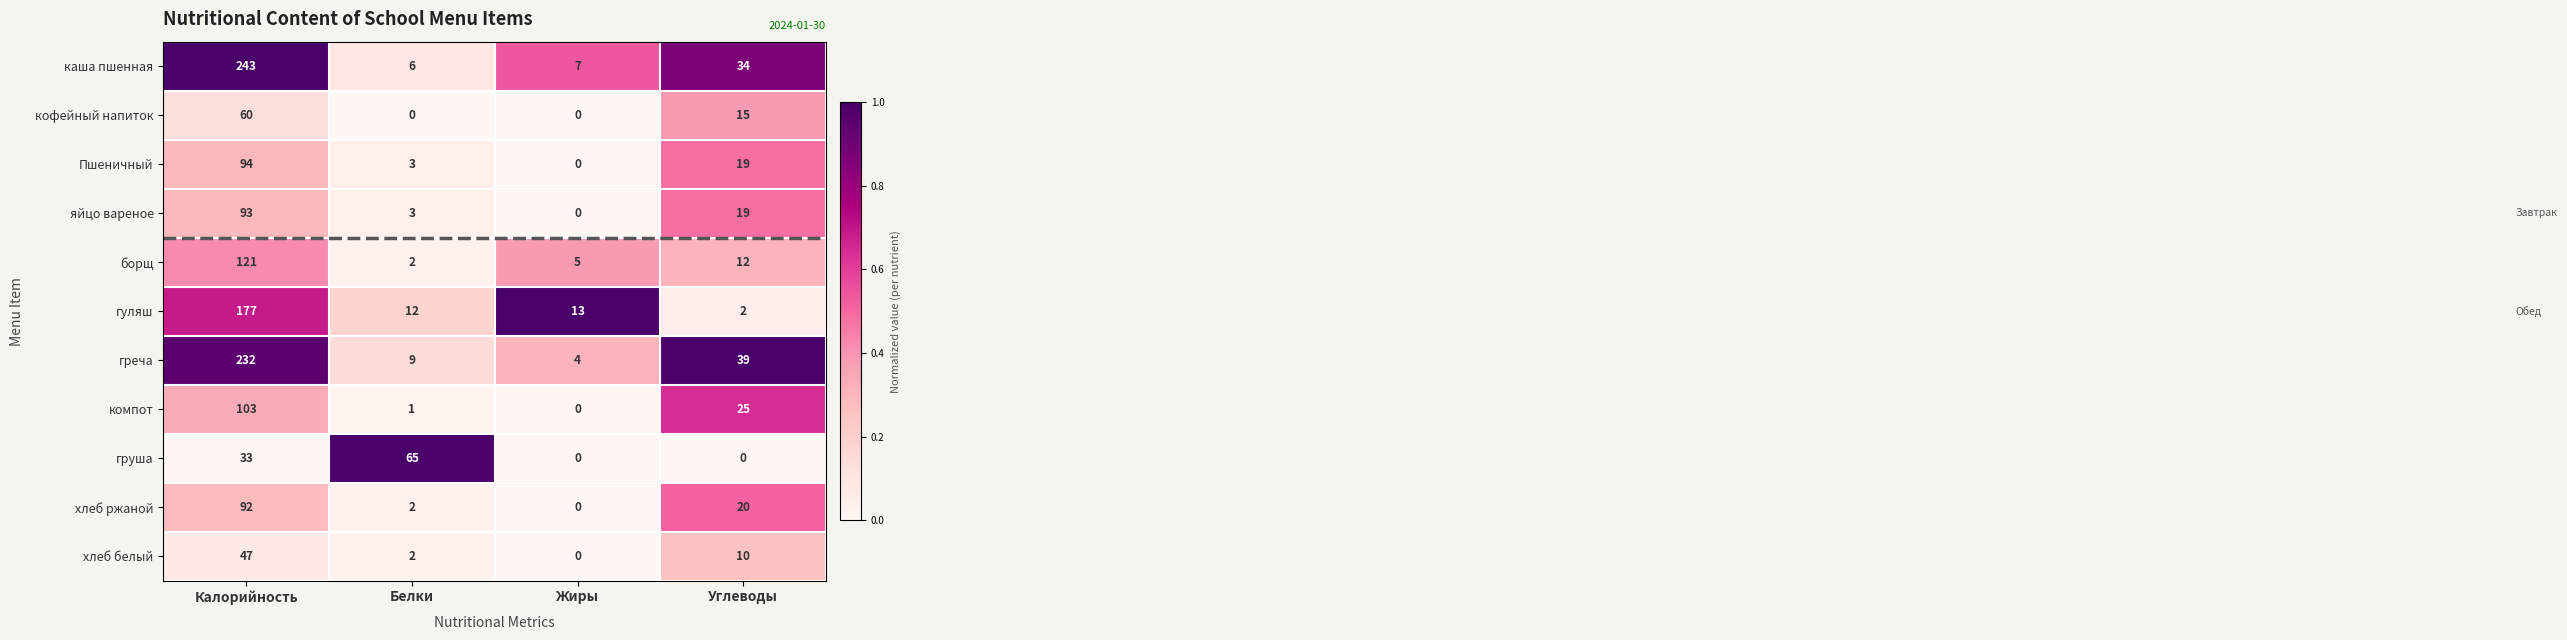

The value of гуляш at Белки is 21. True or false?

False